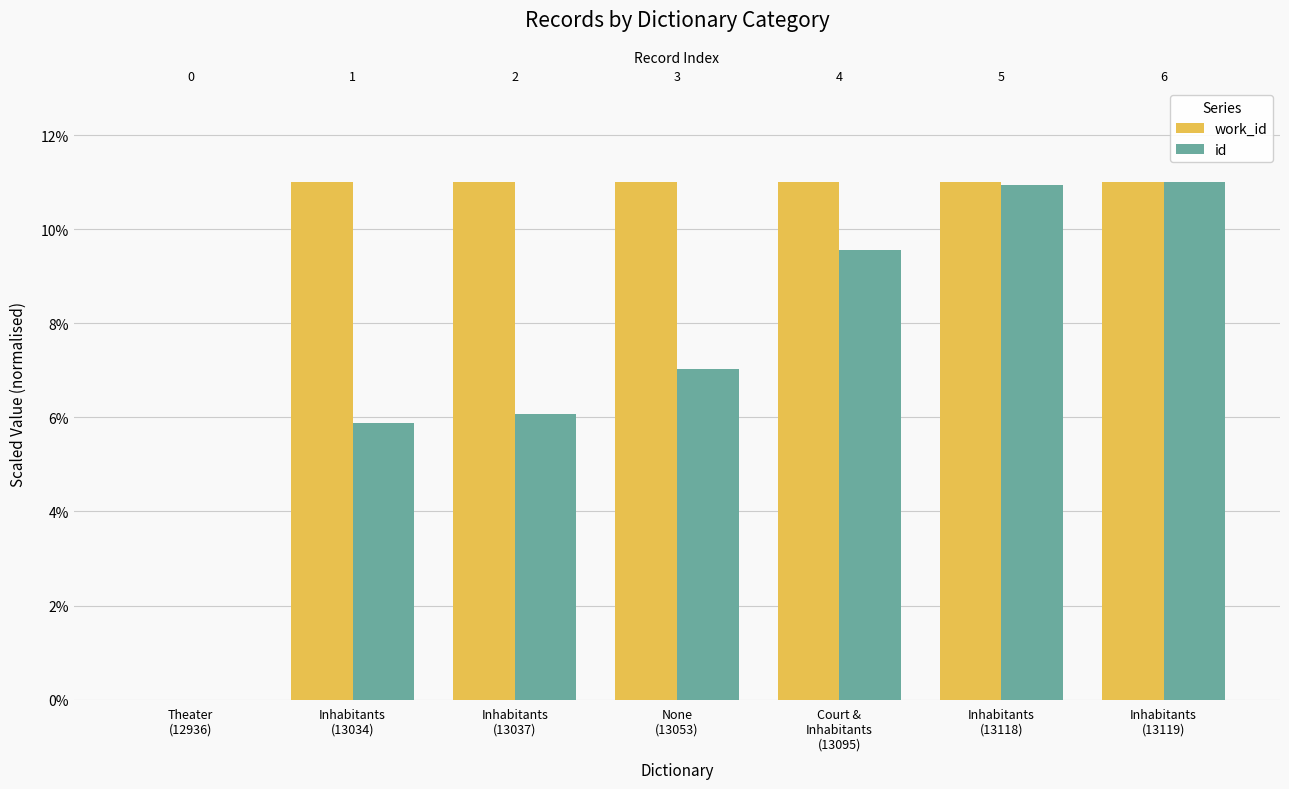

Reading left to right, transcribe all the data shown in this chart.

work_id: 0.0	11.0	11.0	11.0	11.0	11.0	11.0
id: 0.0	5.9	6.1	7.0	9.6	10.9	11.0